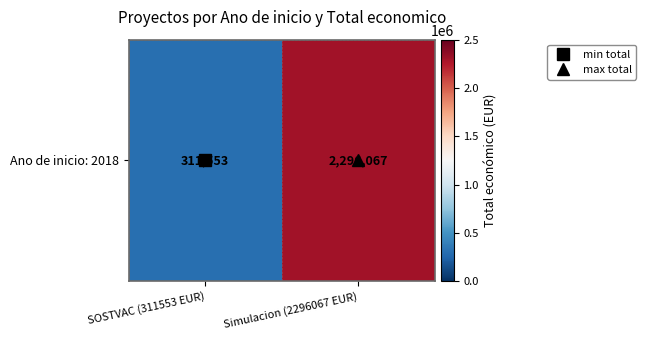

What is the sum of the values at Simulacion (2296067 EUR) and SOSTVAC (311553 EUR)?

2607620